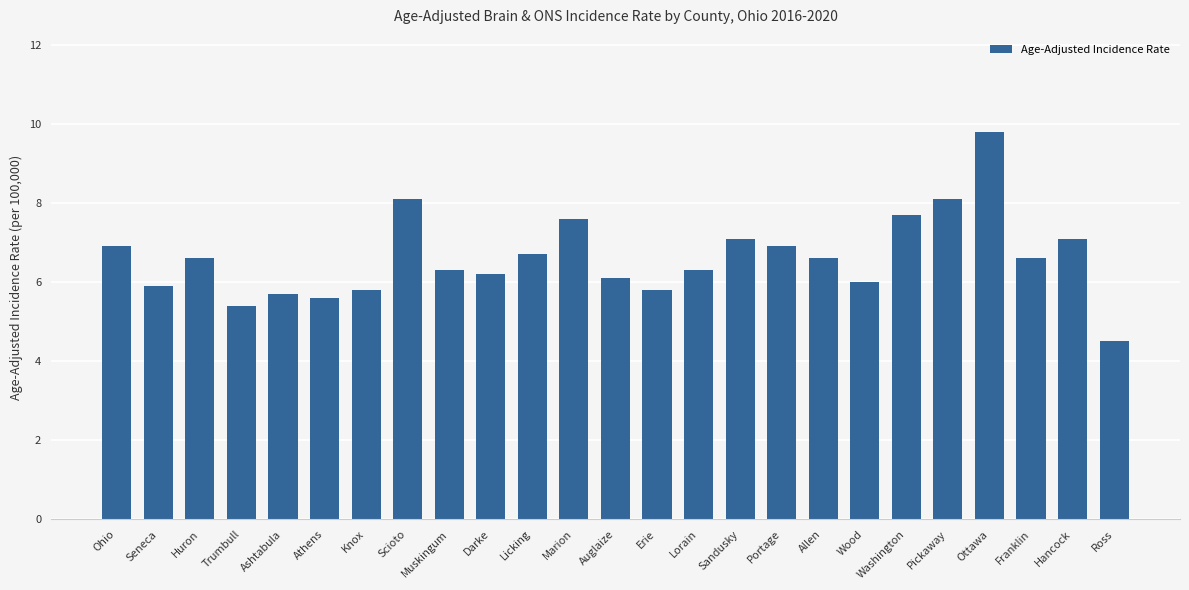

What is the average value?

6.6